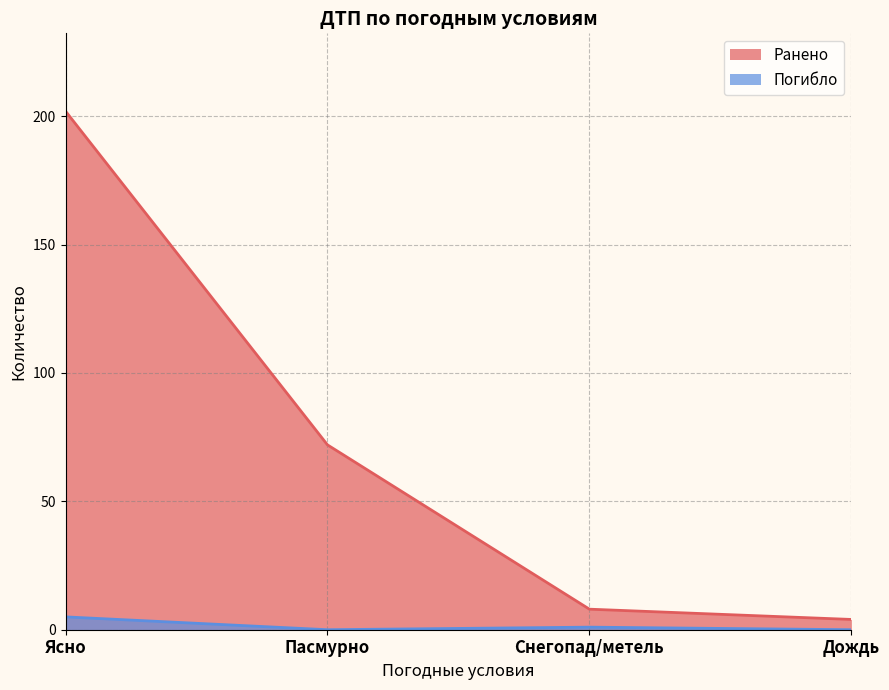

What is the sum of all Погибло values?

6